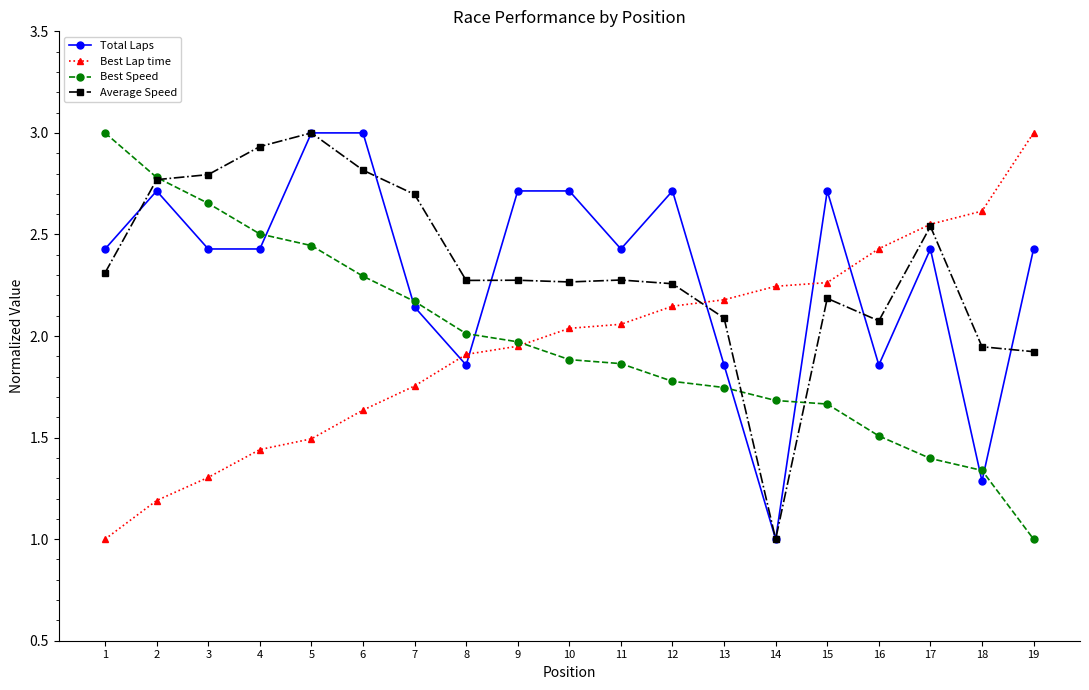

True or false: Total Laps has more than 0 interior local peaks.

True